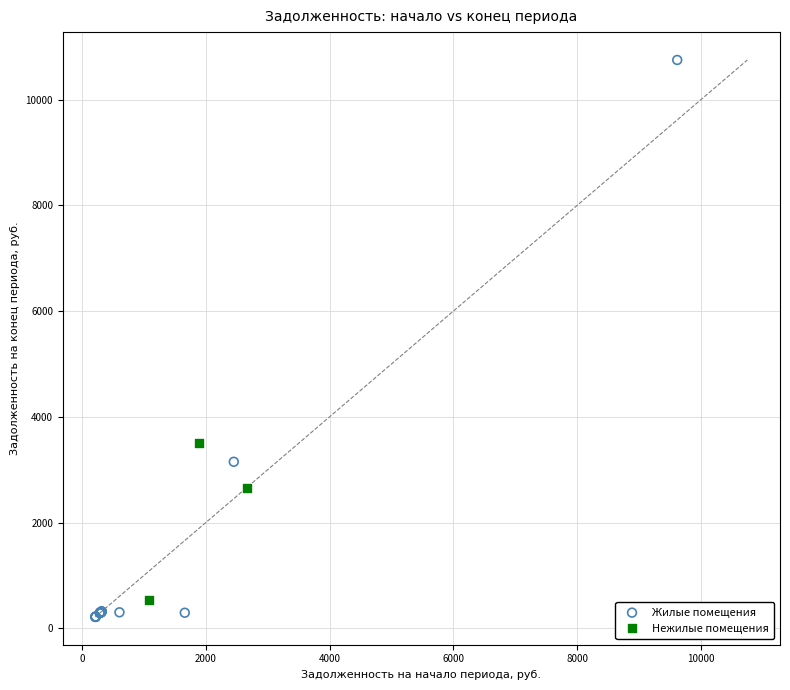

Which series reaches the maximum Y coordinate?

Жилые помещения